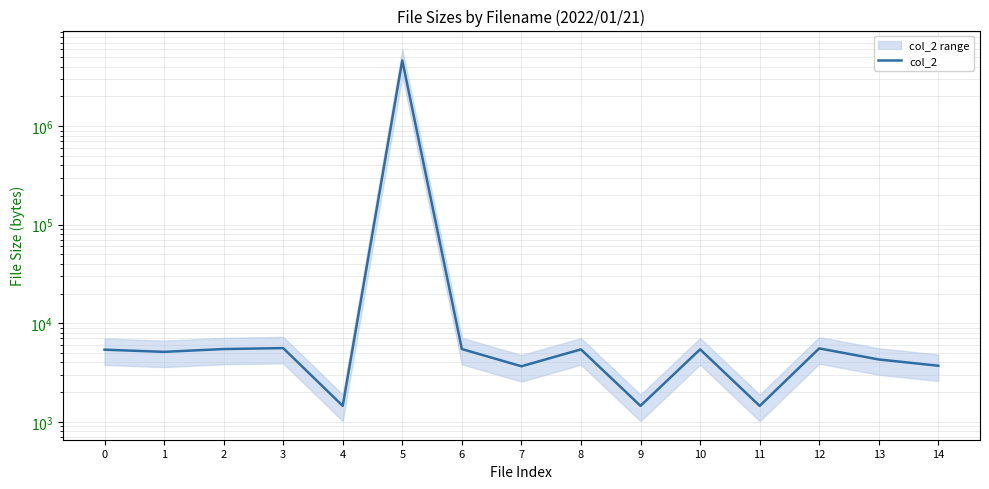

Where is the data nearest to the value 2314648?

3